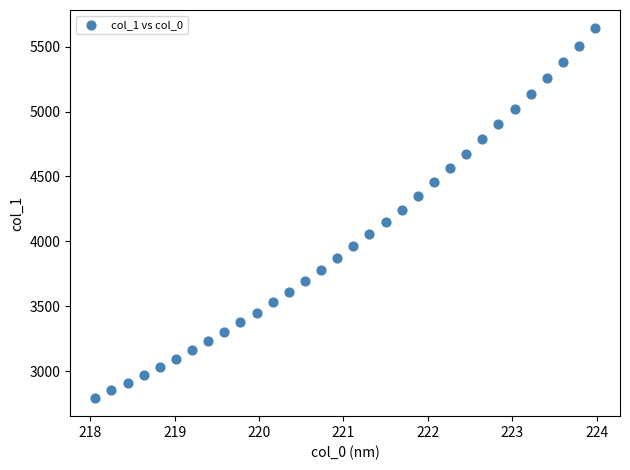

What is the range of Y values (max minus min)?

2845.3